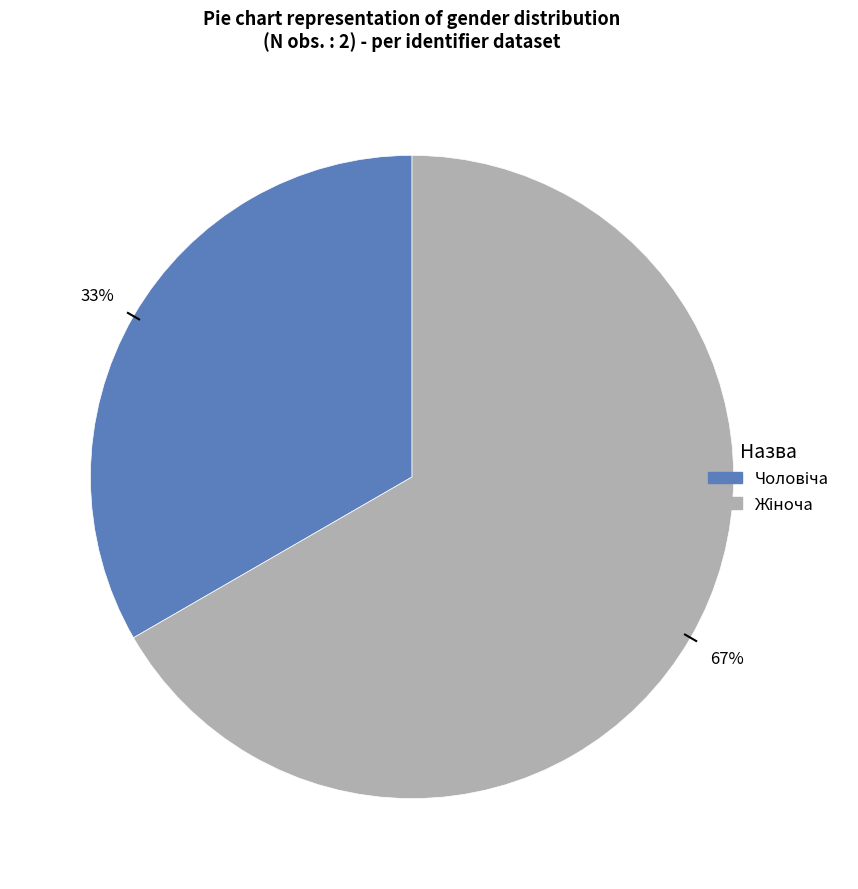

Does any single category account for the majority?

Yes